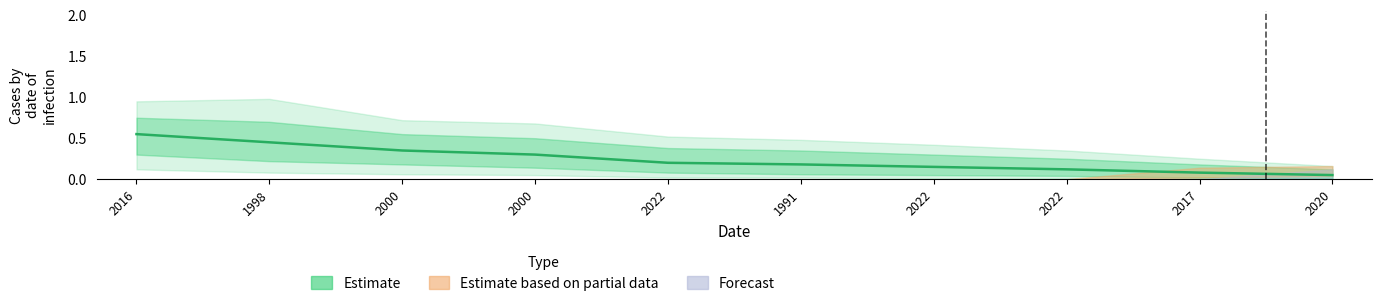

Rank the categories by value from lowest to highest.

2020, 2017, 2022, 2022, 1991, 2022, 2000, 2000, 1998, 2016